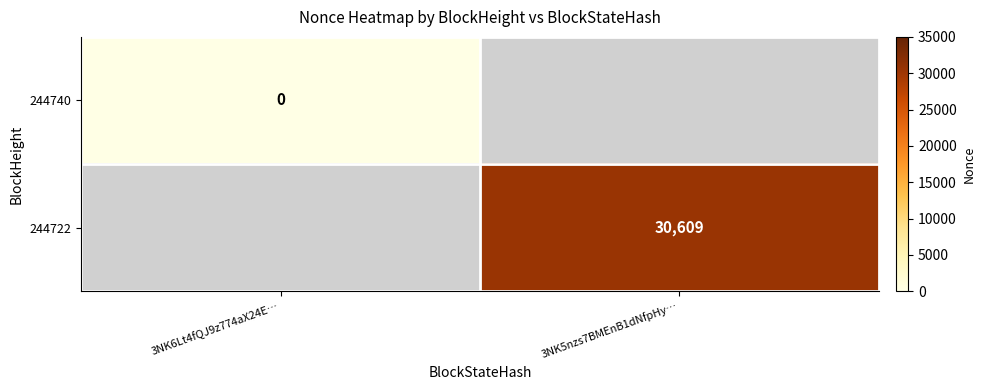

Is it true that 244722 equals 30609 at 3NK5nzs7BMEnB1dNfpHy…?

True